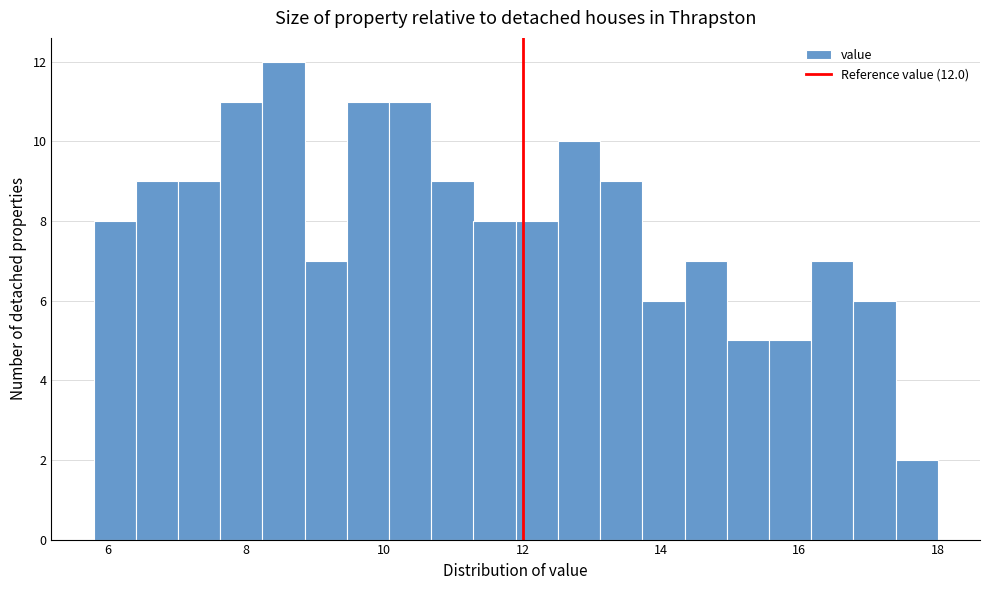

Read against the x-axis, roughly where is the centre of the tallest bar?

8.6